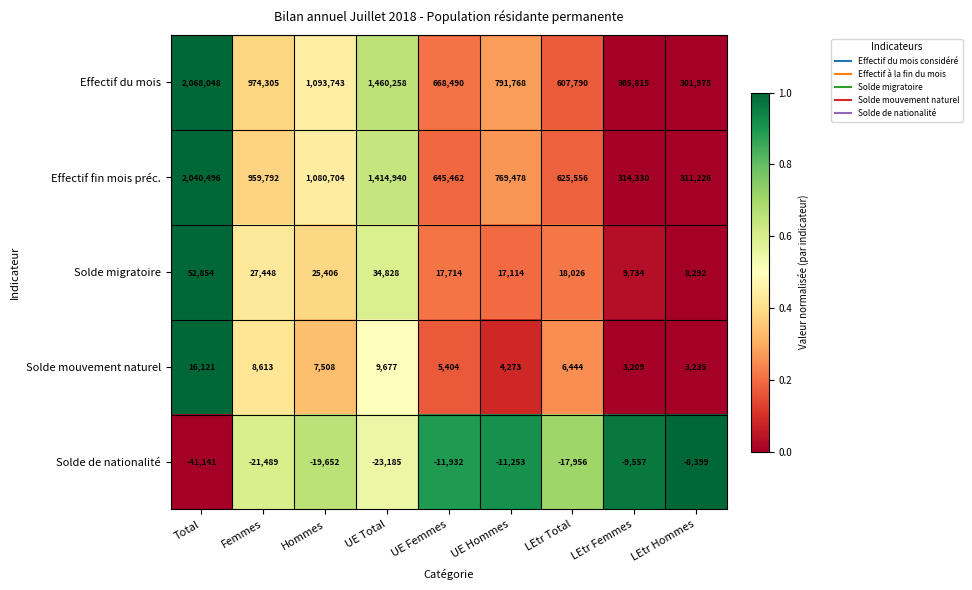

What is the total value across all series at Total?

4136378